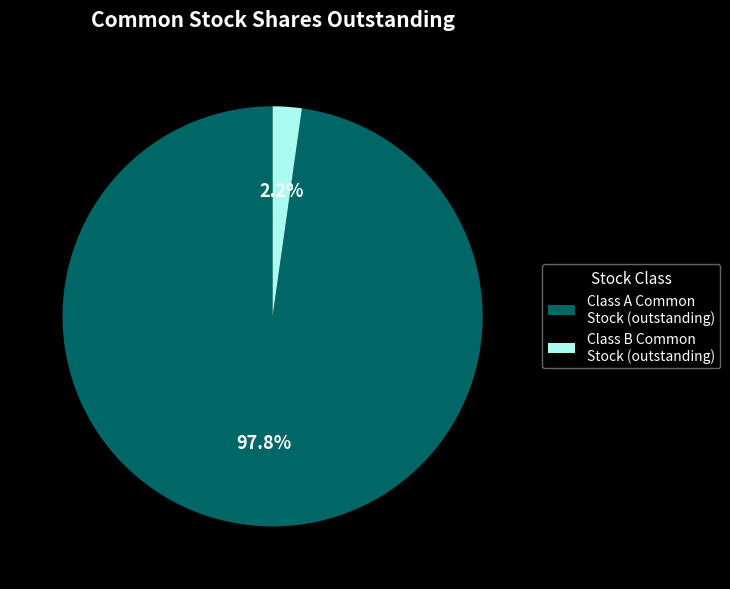

Is it true that Class A Common Stock (outstanding) is 98% of the pie?

True